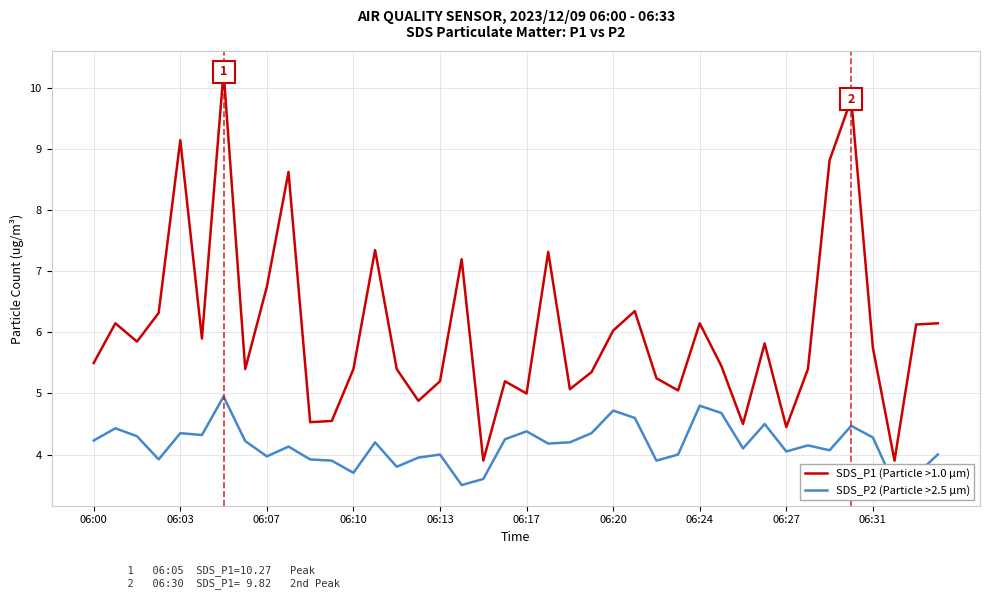

What is the highest value of the SDS_P1 (Particle >1.0 µm) series?

10.3